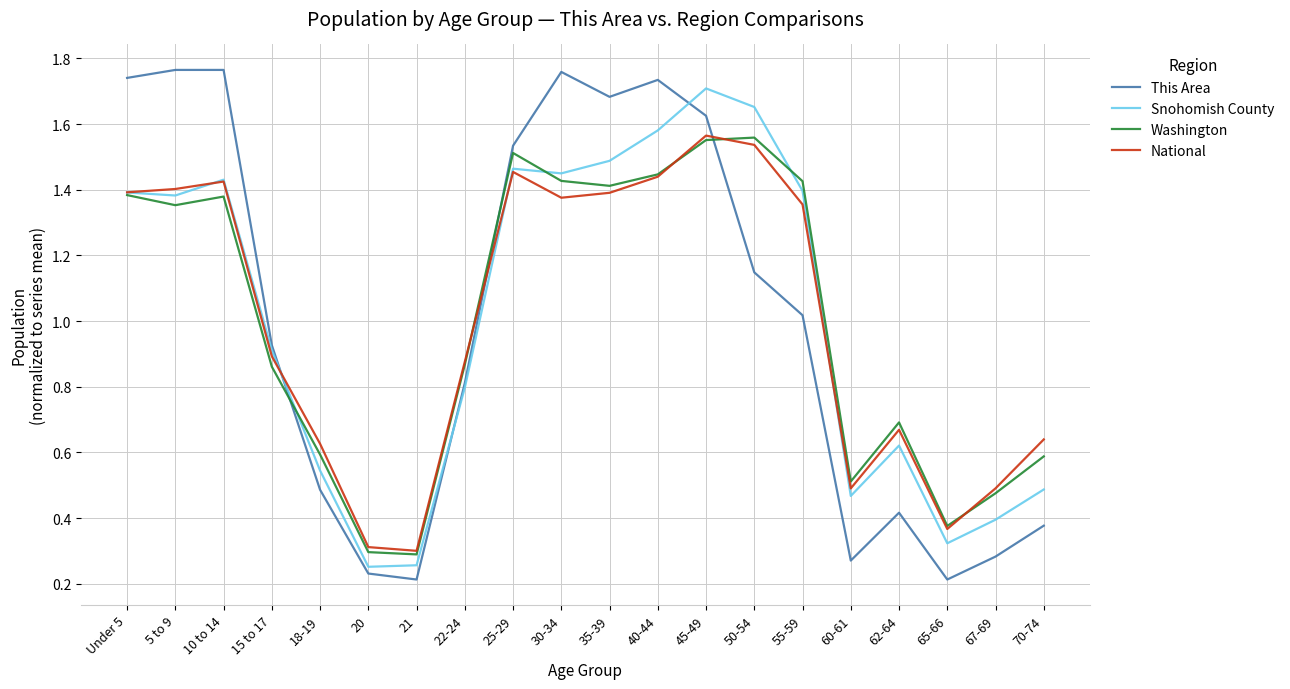

What are all the series names shown in the legend?

This Area, Snohomish County, Washington, National